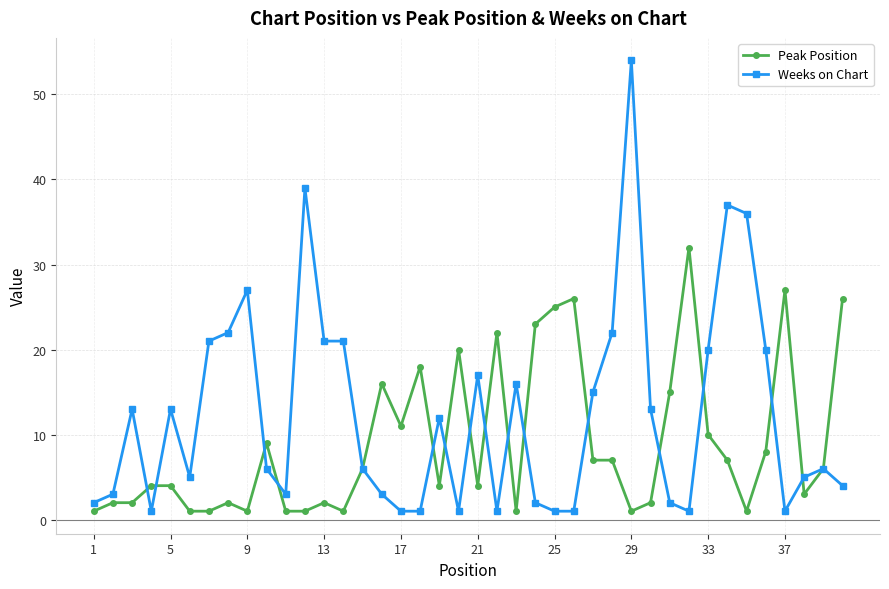

List the series in order of their overall mean, highest first.

Weeks on Chart, Peak Position